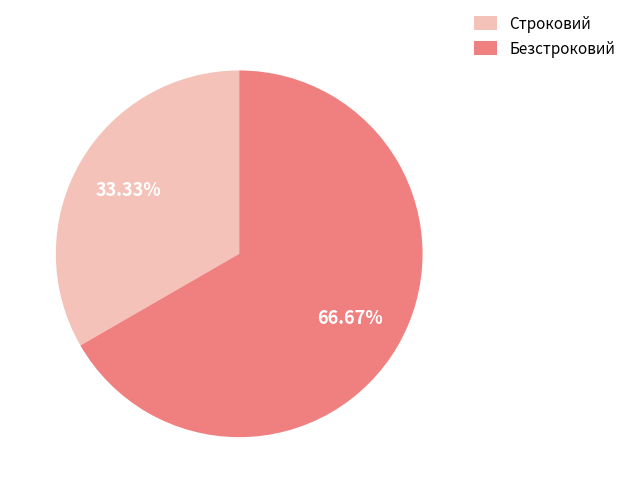

Which category has the biggest portion of the pie?

Безстроковий